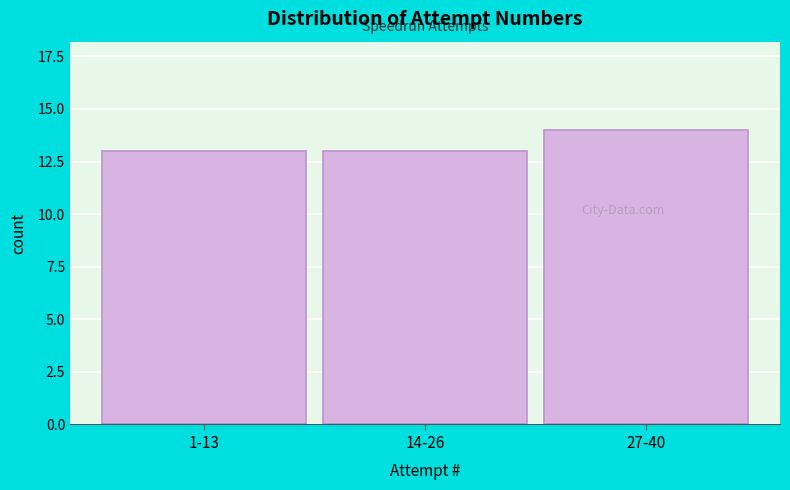

Reading left to right, transcribe all the data shown in this chart.

1-13=13	14-26=13	27-40=14